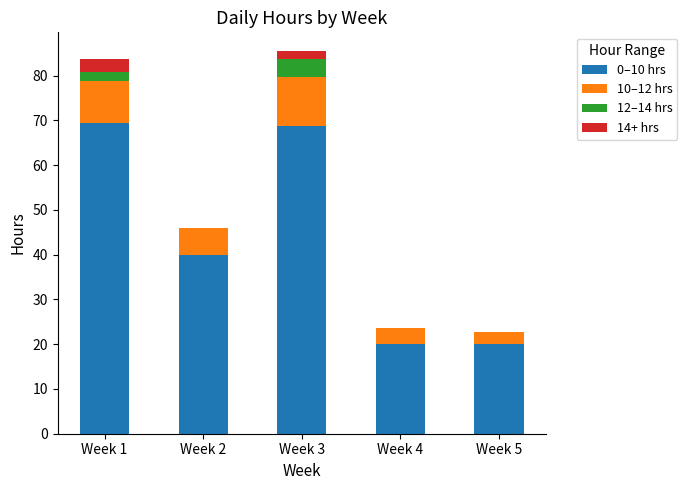

The value of 0–10 hrs at Week 2 is 69.1. True or false?

False